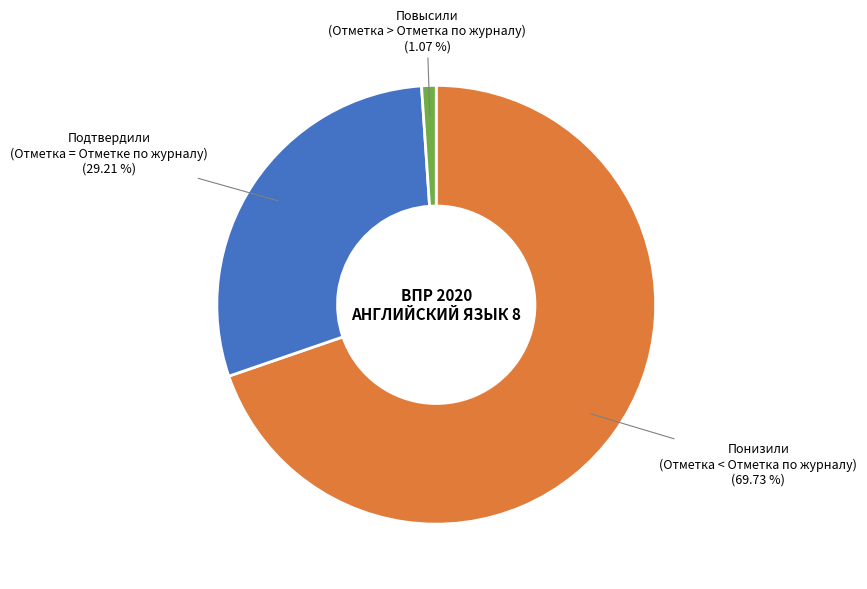

Is there a majority slice in this chart?

Yes